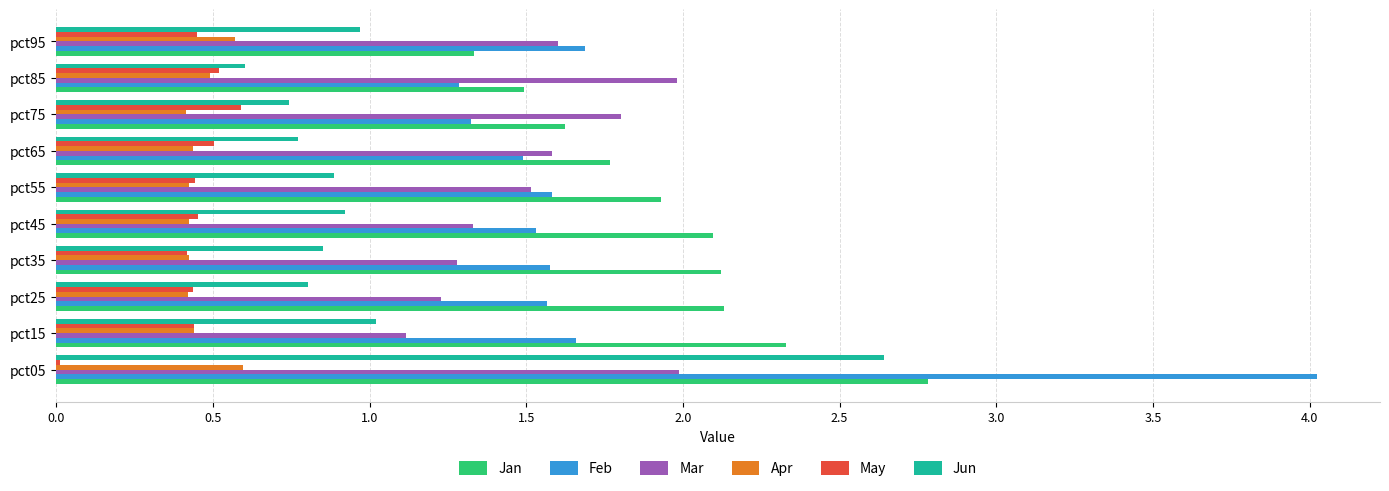

What is the greatest value displayed?

4.0